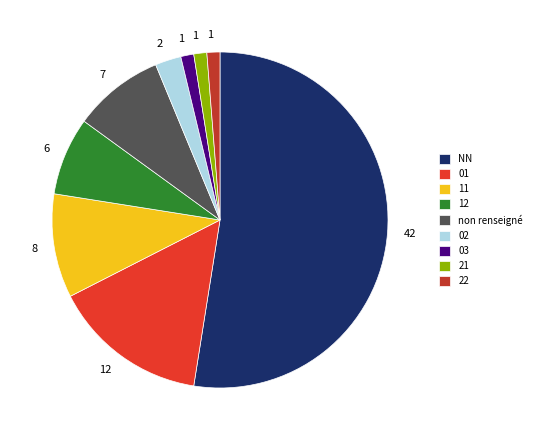

How many slices are in this pie chart?

9